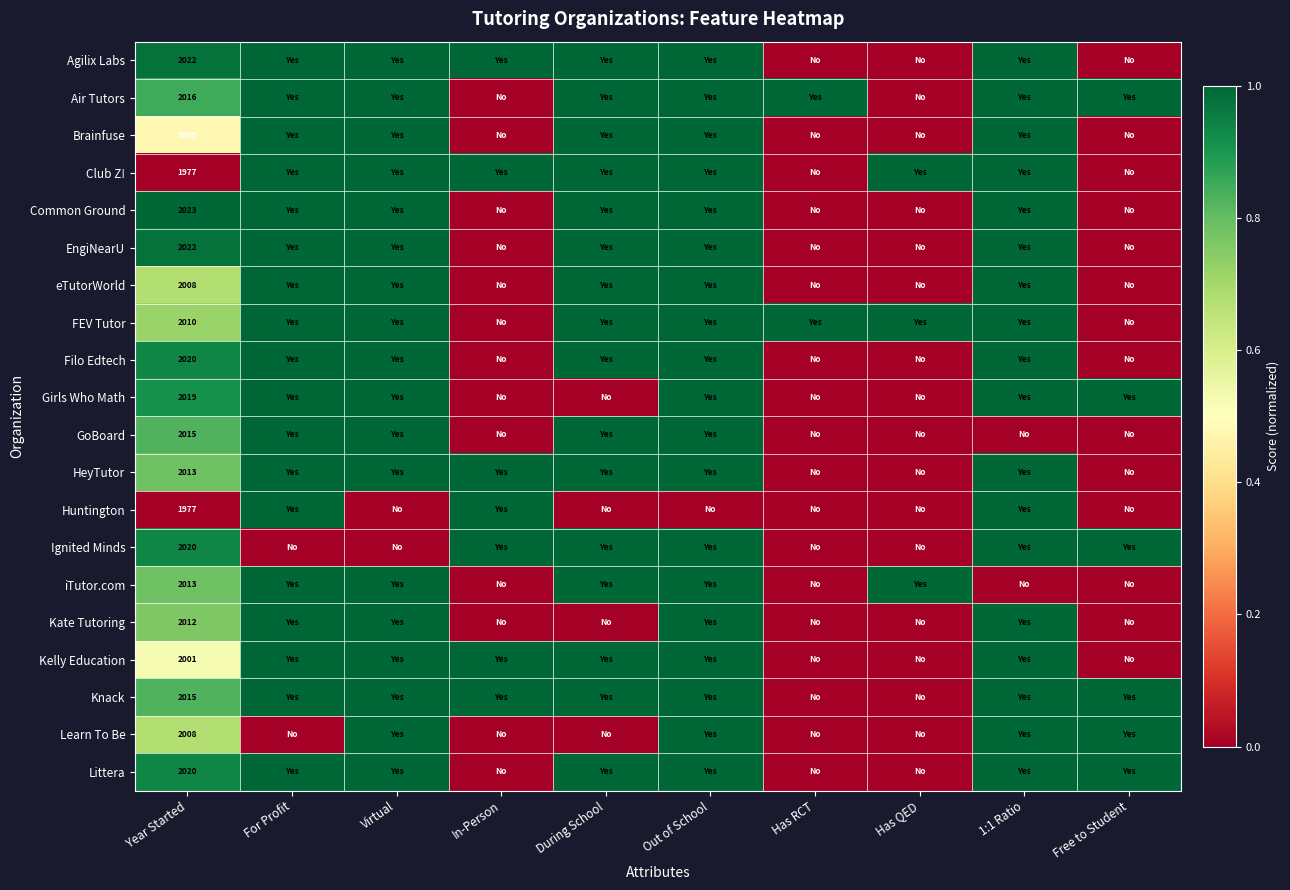

What is the difference between the highest and lowest values at Year Started?

46